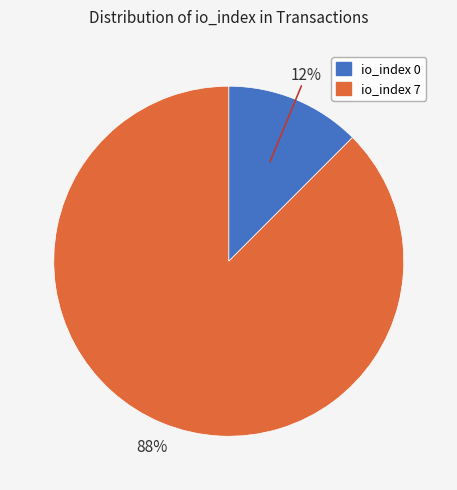

Between io_index 0 and io_index 7, which is larger?

io_index 7